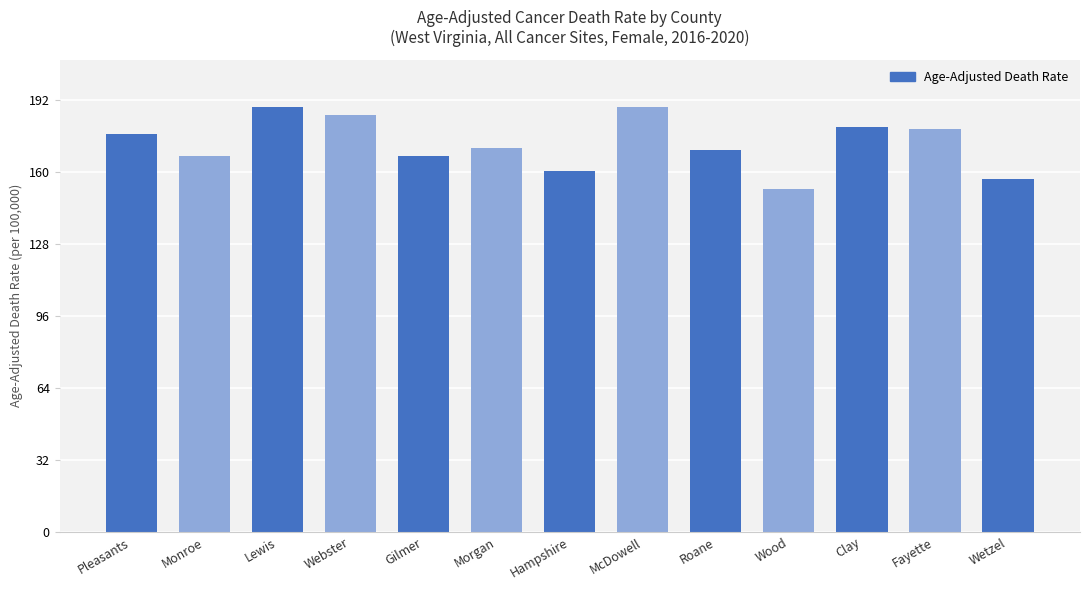

Does the chart contain stacked bars?

No